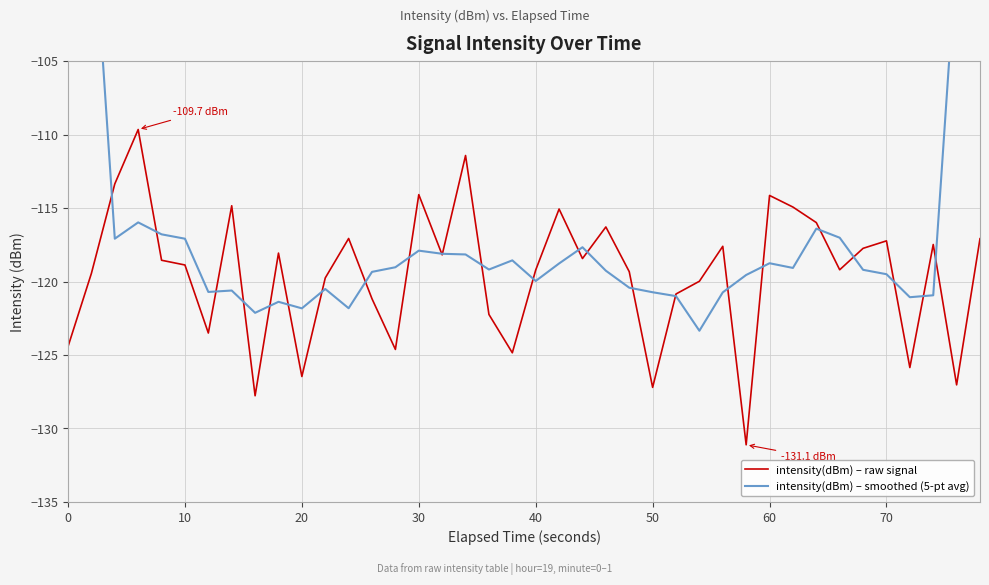

Rank the series by their maximum value, from lowest to highest.

intensity(dBm) – raw signal, intensity(dBm) – smoothed (5-pt avg)